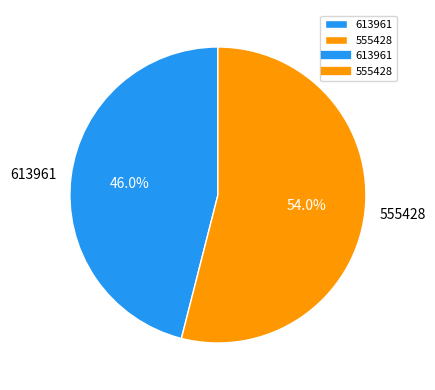

True or false: 555428 accounts for 54% of the total.

True